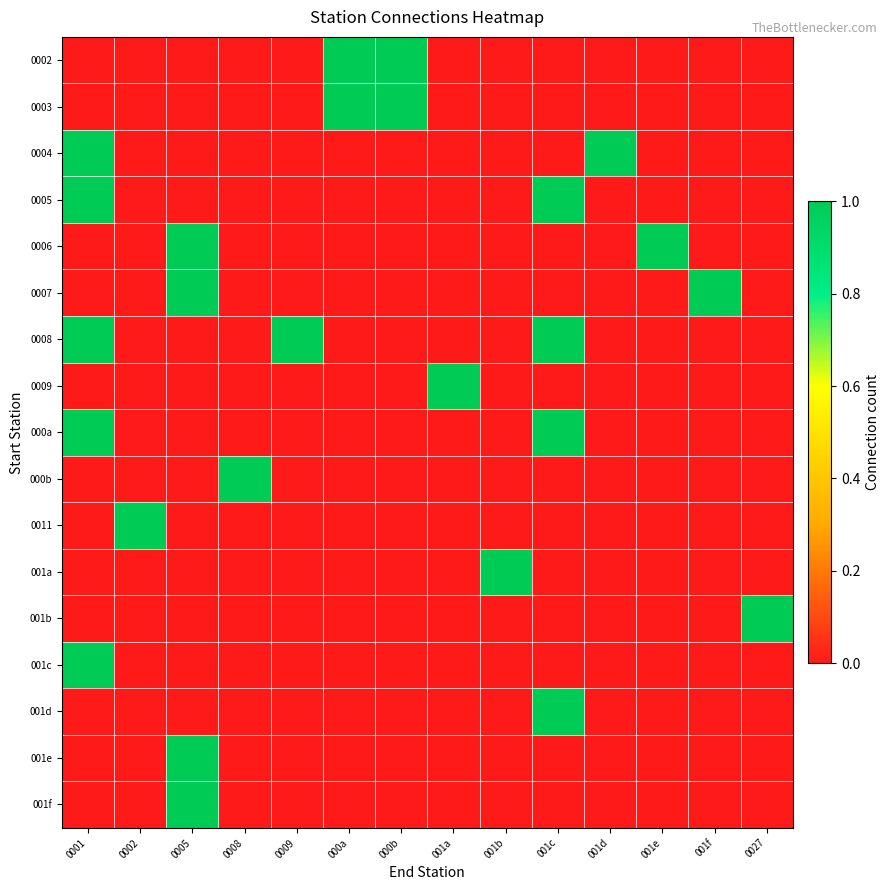

Which has a higher value, 001a or 001f?

001a